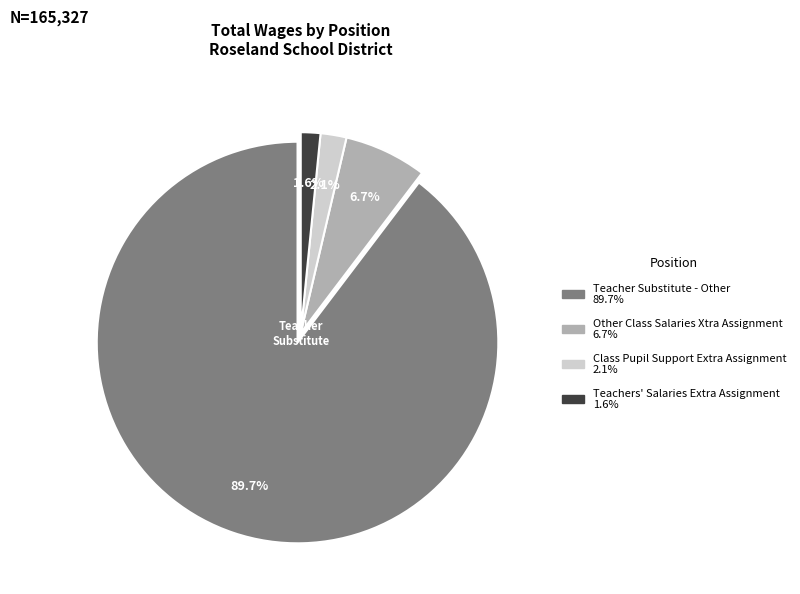

Does any single category account for the majority?

Yes